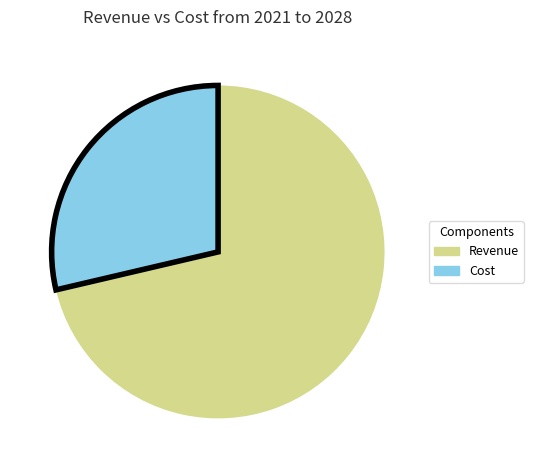

Count the number of slices in the pie.

2